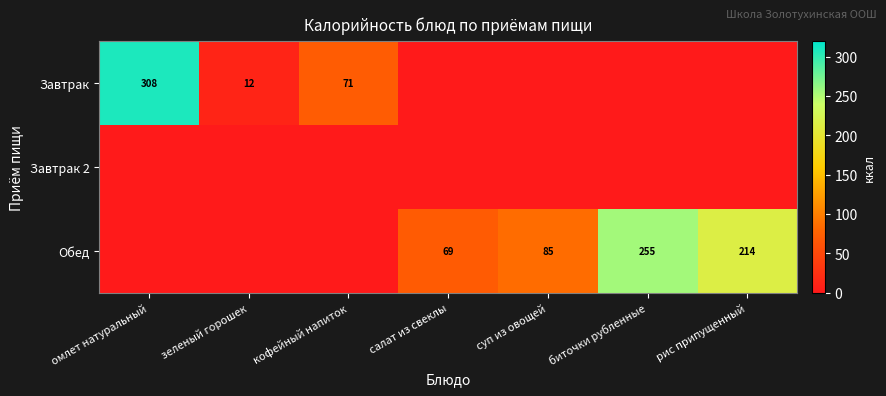

How many series are shown in this chart?

3